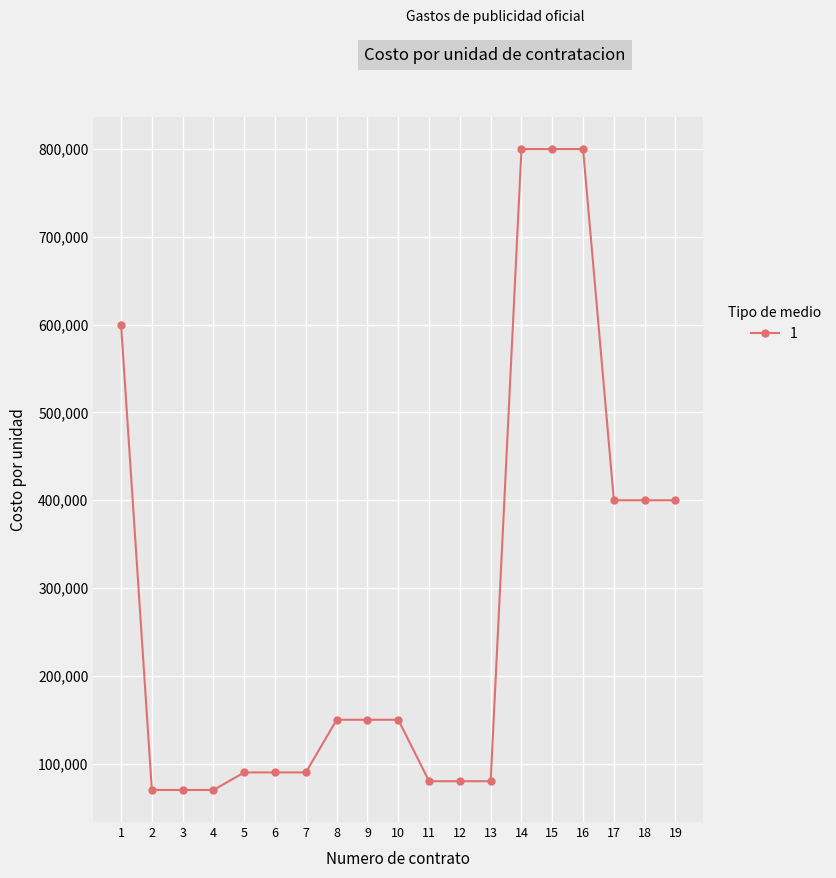

Which has a higher value, 15 or 9?

15